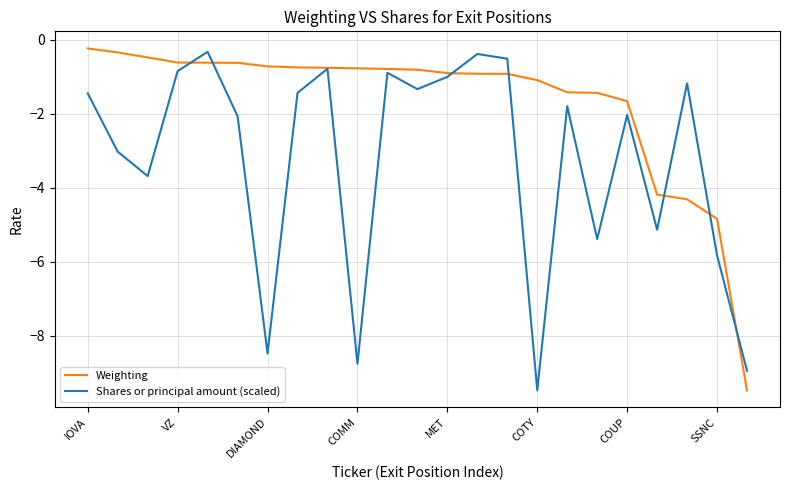

Which series has the largest total across all categories?

Weighting